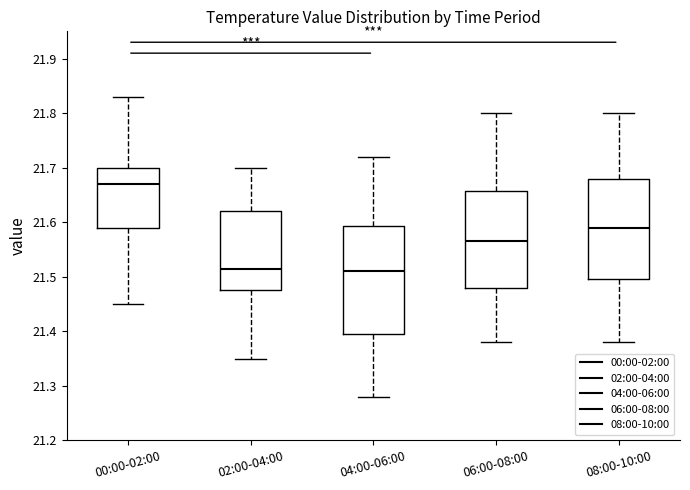

Reading left to right, read every box against the y-axis: the position of its median line, the range the box covers, and the ends of its whiskers. The values are not printed on the chart, so give them approximately, as read against the axis.

00:00-02:00: median 21.67, box 21.59 to 21.70, whiskers 21.45 to 21.83
02:00-04:00: median 21.52, box 21.48 to 21.62, whiskers 21.35 to 21.70
04:00-06:00: median 21.51, box 21.40 to 21.59, whiskers 21.28 to 21.72
06:00-08:00: median 21.57, box 21.48 to 21.66, whiskers 21.38 to 21.80
08:00-10:00: median 21.59, box 21.50 to 21.68, whiskers 21.38 to 21.80